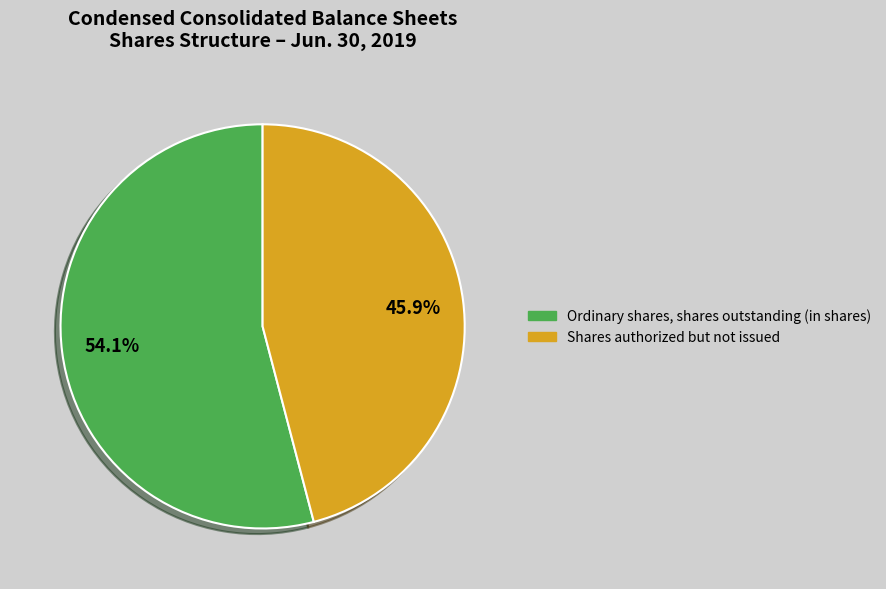

Does any single category account for the majority?

Yes